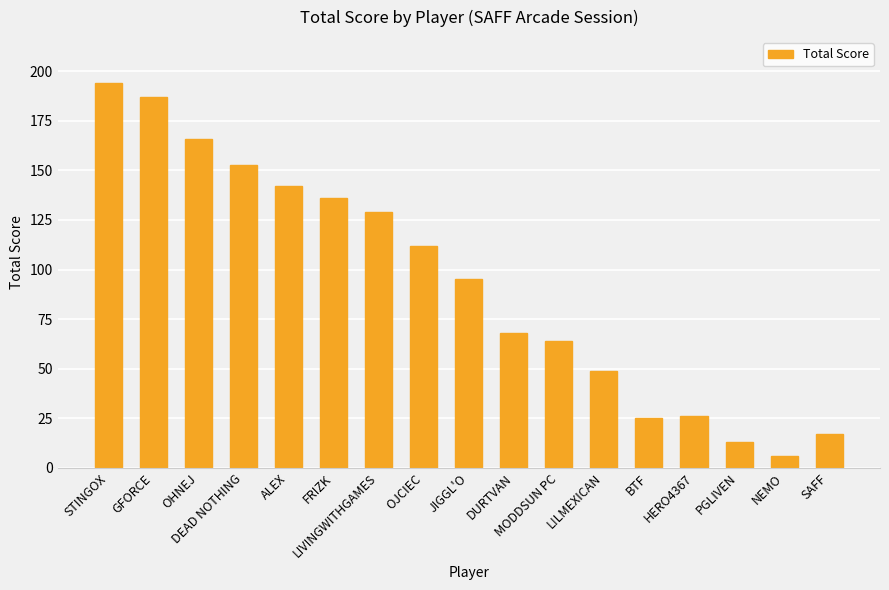

What is the change in value from STINGOX to DURTVAN?

-126